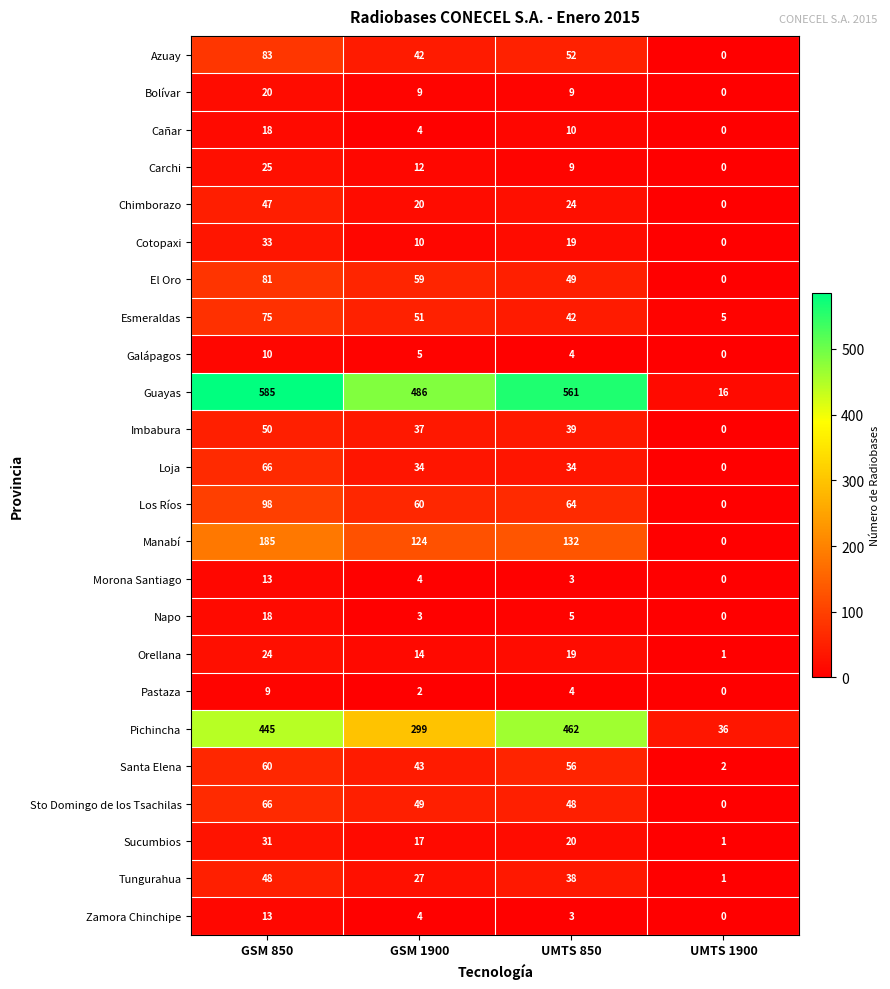

What is the difference between the second highest and second lowest values in the Los Ríos series?

4